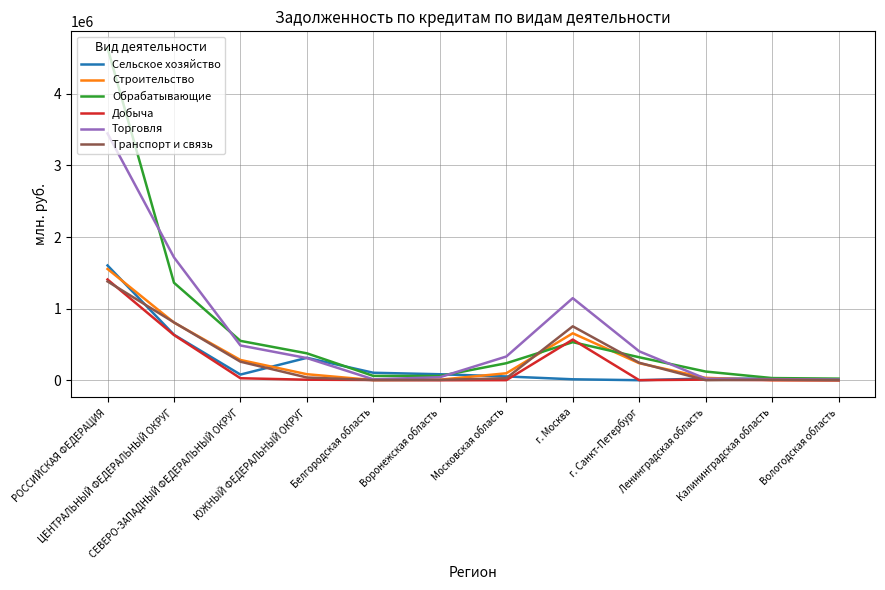

The value of Добыча at СЕВЕРО-ЗАПАДНЫЙ ФЕДЕРАЛЬНЫЙ ОКРУГ is 28420. True or false?

True